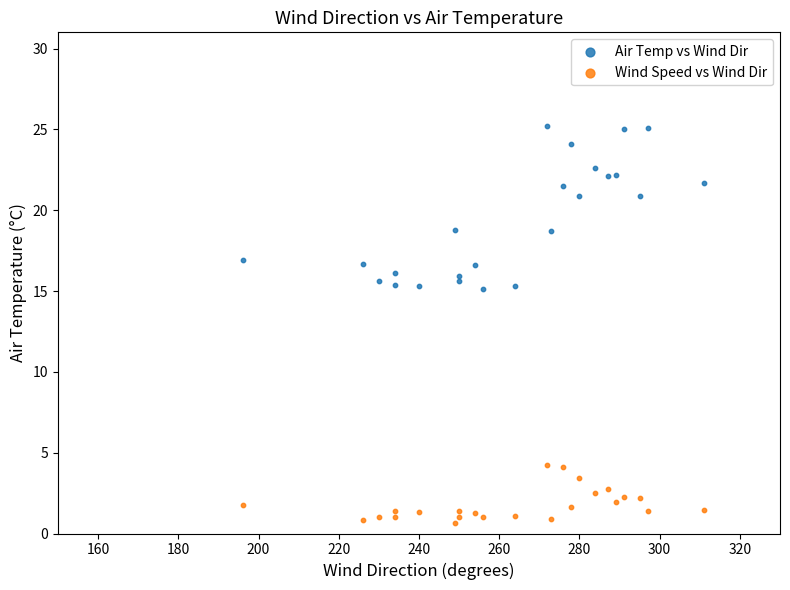

What is the X range (max minus min) for the scatter plot?

115.0